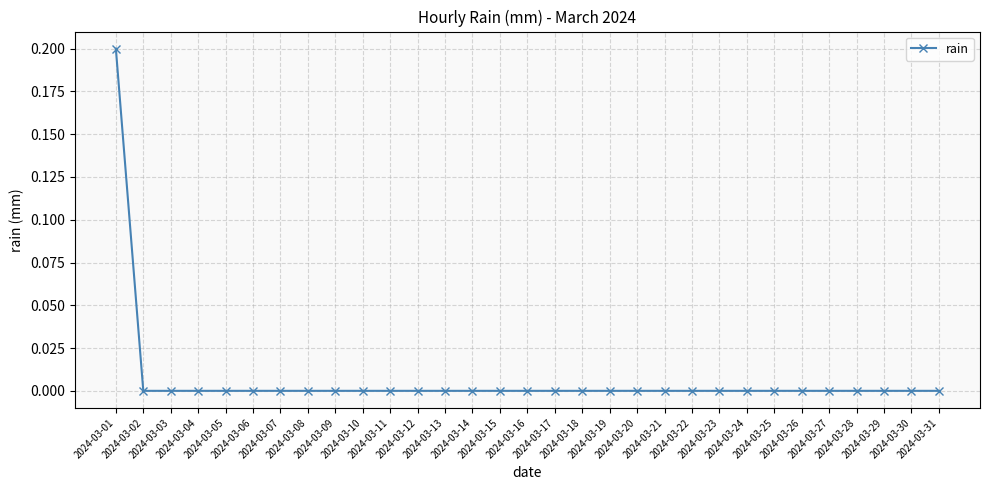

Reading left to right, list all the values displayed in this chart.

0.2	0.0	0.0	0.0	0.0	0.0	0.0	0.0	0.0	0.0	0.0	0.0	0.0	0.0	0.0	0.0	0.0	0.0	0.0	0.0	0.0	0.0	0.0	0.0	0.0	0.0	0.0	0.0	0.0	0.0	0.0